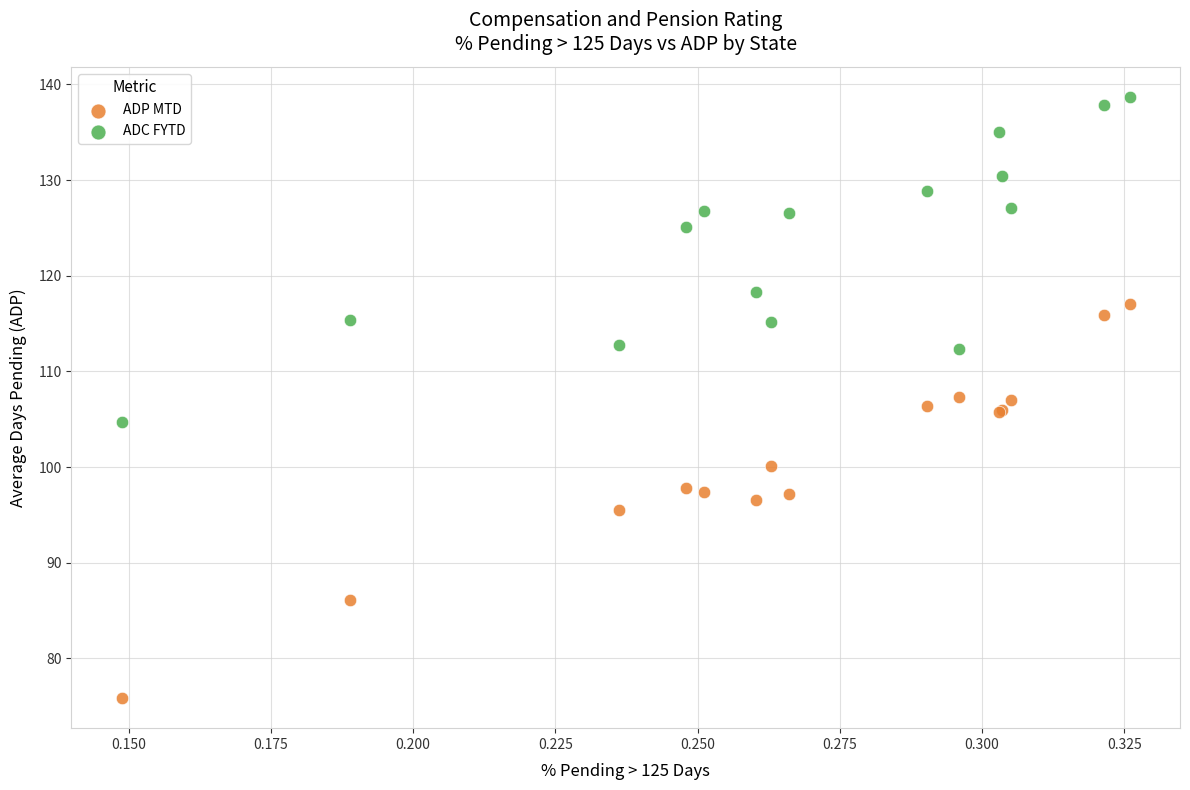

In the ADC FYTD series, what Y value is closest to 121?

118.3